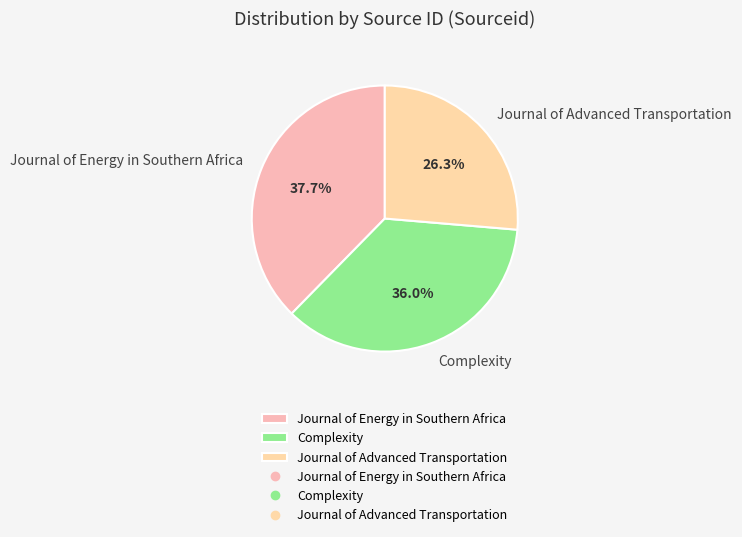

Approximately how many times larger is the value at Journal of Energy in Southern Africa compared to Complexity?

1.0